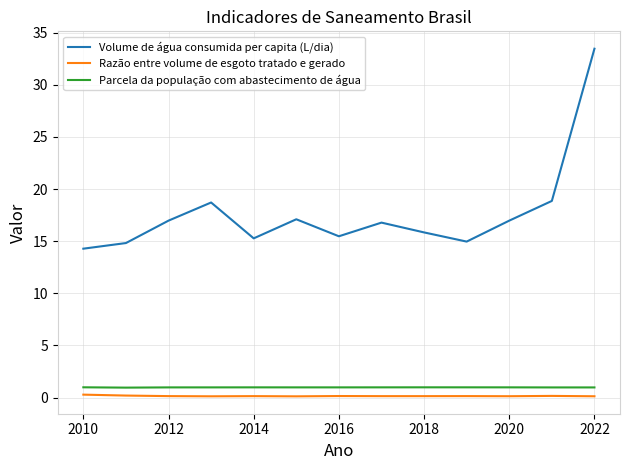

True or false: Parcela da população com abastecimento de água and Razão entre volume de esgoto tratado e gerado cross at least once.

False